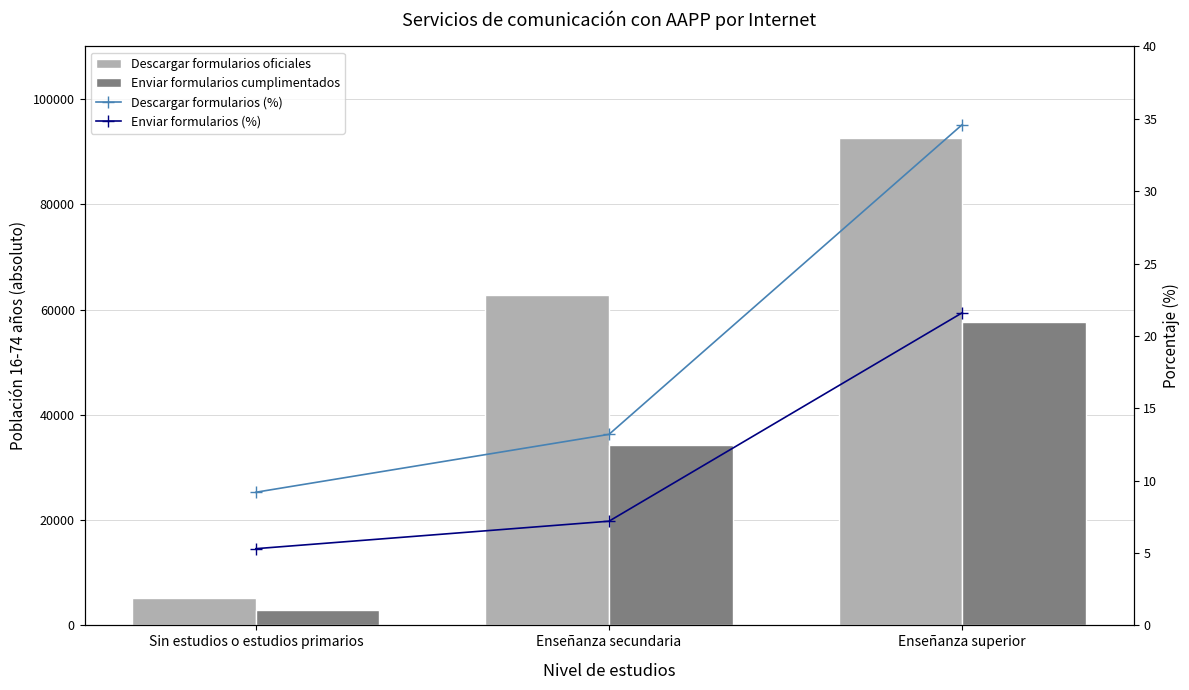

At which label does Enviar formularios (%) reach its peak?

Enseñanza superior